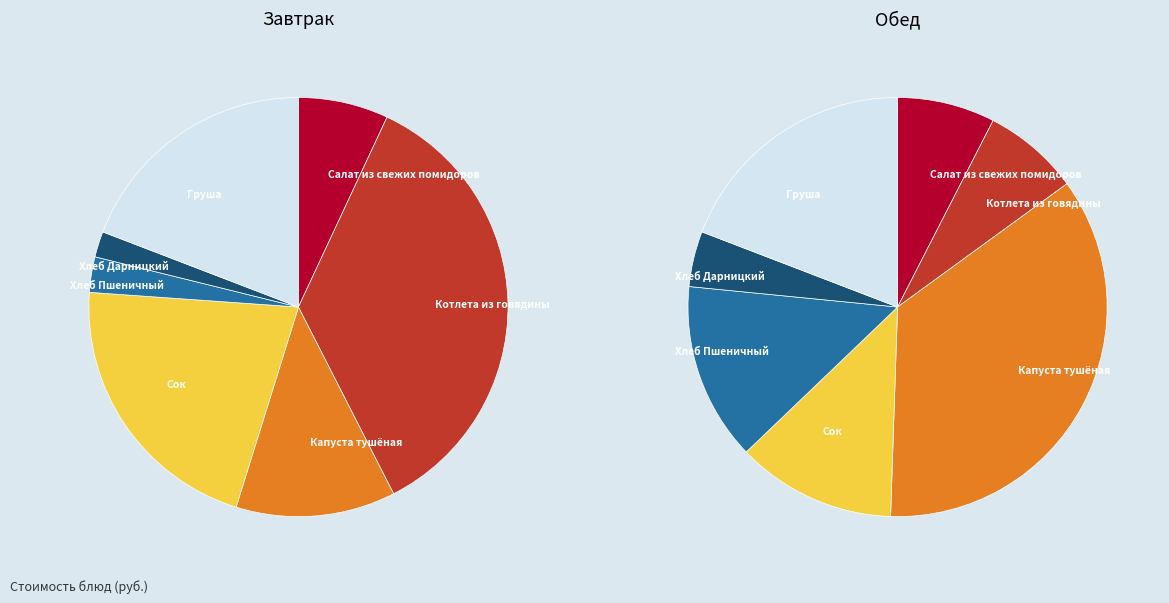

Is there any slice that represents more than half of the pie?

No